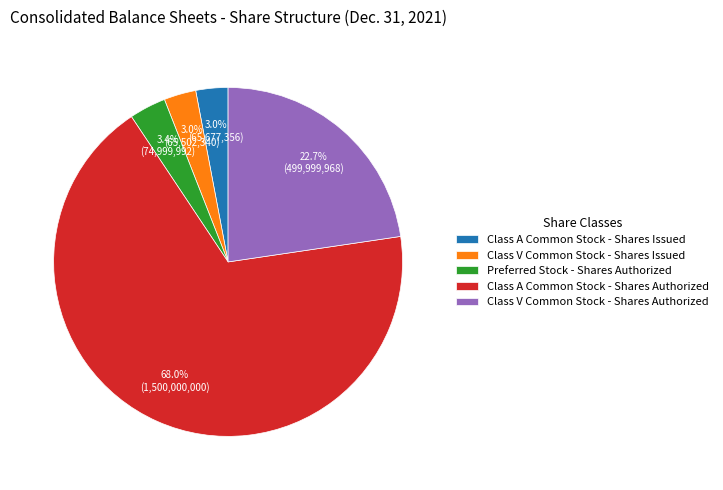

What is the ratio of the value at Class V Common Stock - Shares Authorized to the value at Preferred Stock - Shares Authorized?

6.7